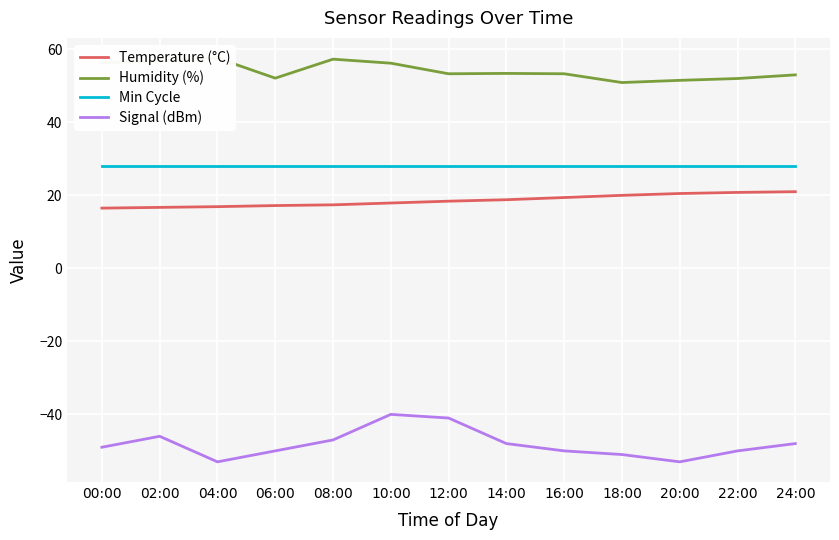

At which label does Temperature (°C) reach its peak?

24:00